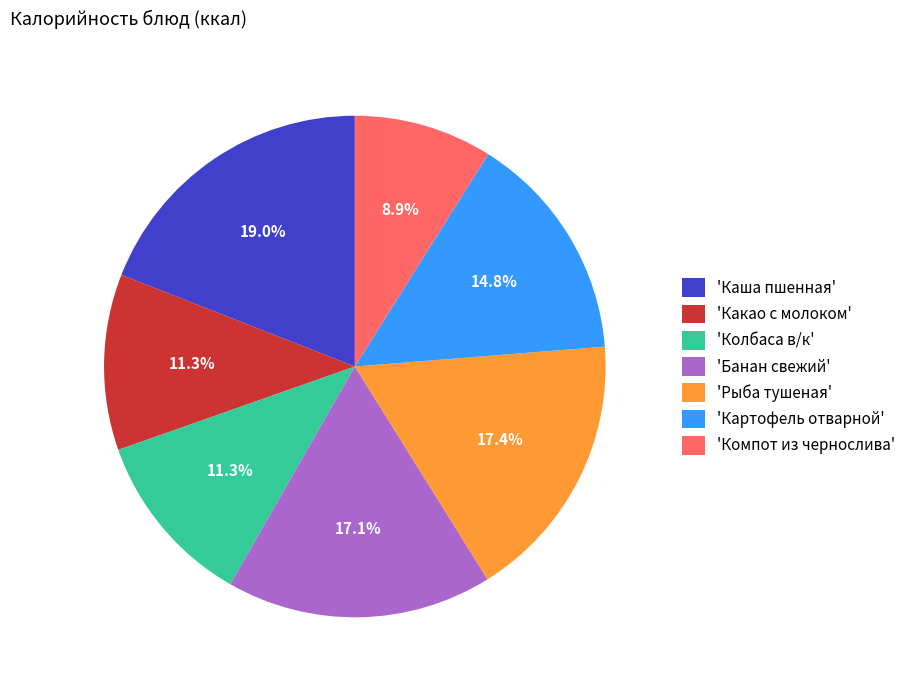

Is 'Банан свежий' the majority of the pie?

No